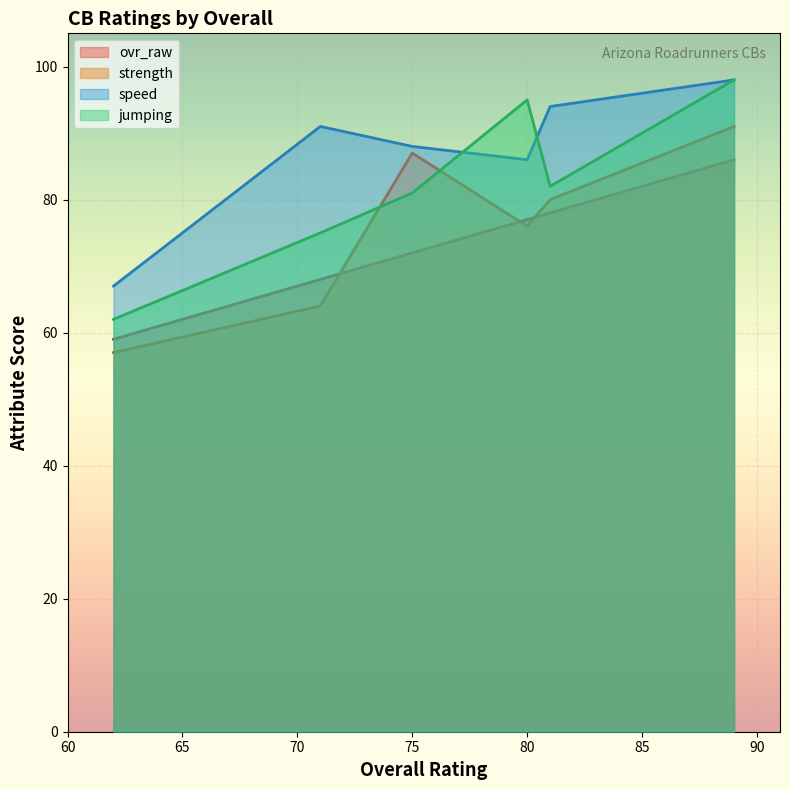

Reading left to right, what are all the values shown in this chart?

ovr_raw: 89=86	81=78	80=77	75=72	71=68	62=59
strength: 89=91	81=80	80=76	75=87	71=64	62=57
speed: 89=98	81=94	80=86	75=88	71=91	62=67
jumping: 89=98	81=82	80=95	75=81	71=75	62=62